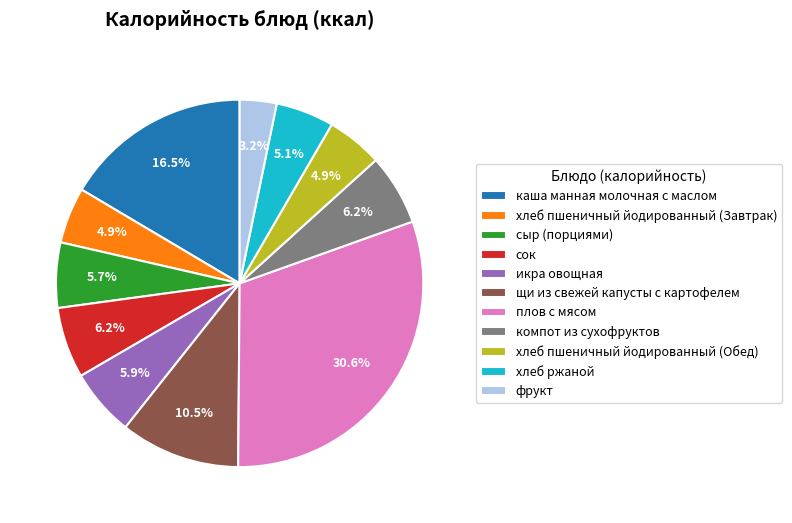

What is the ratio of the value at плов с мясом to the value at каша манная молочная с маслом?

1.9